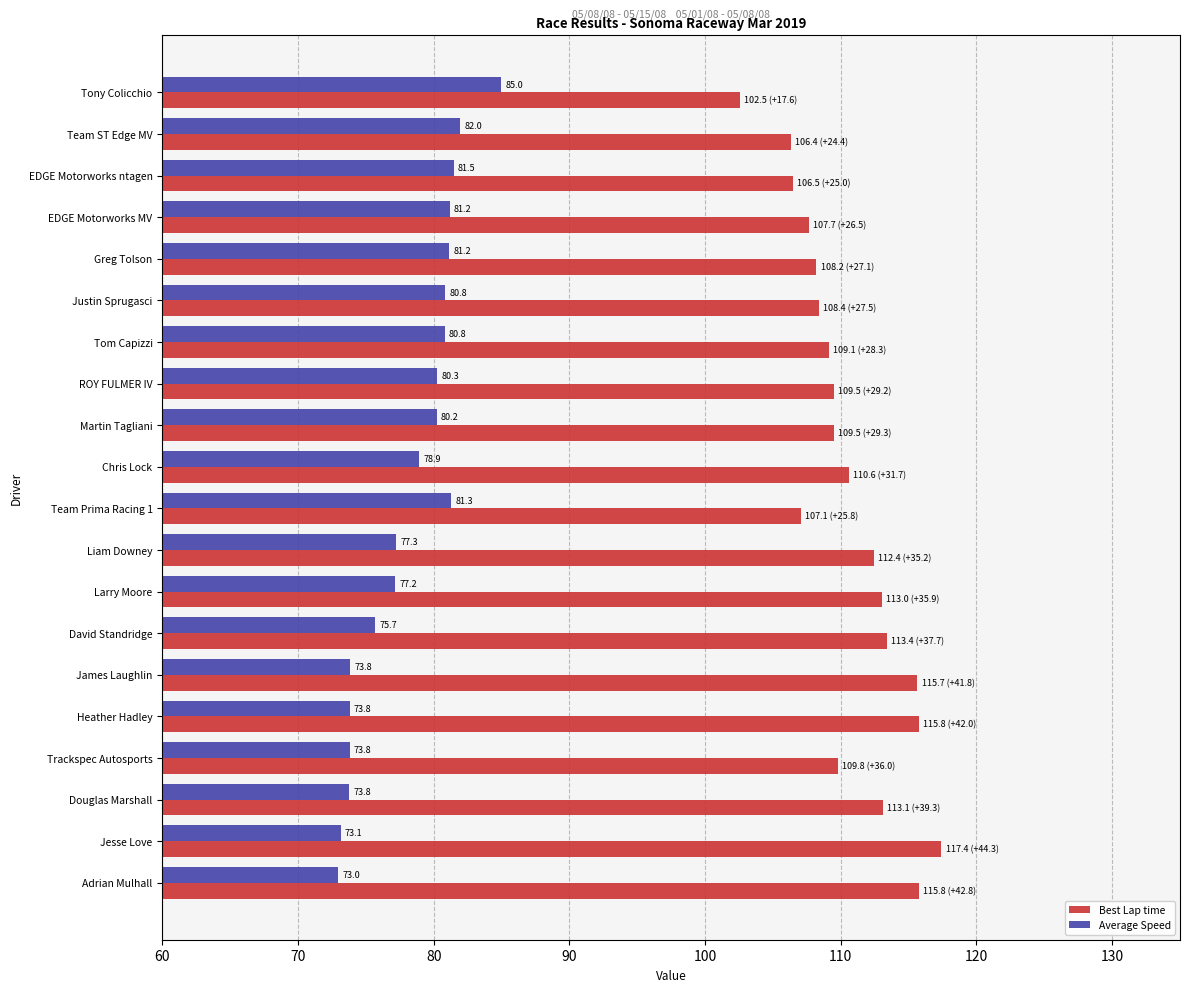

Which series has the widest spread of values?

Best Lap time